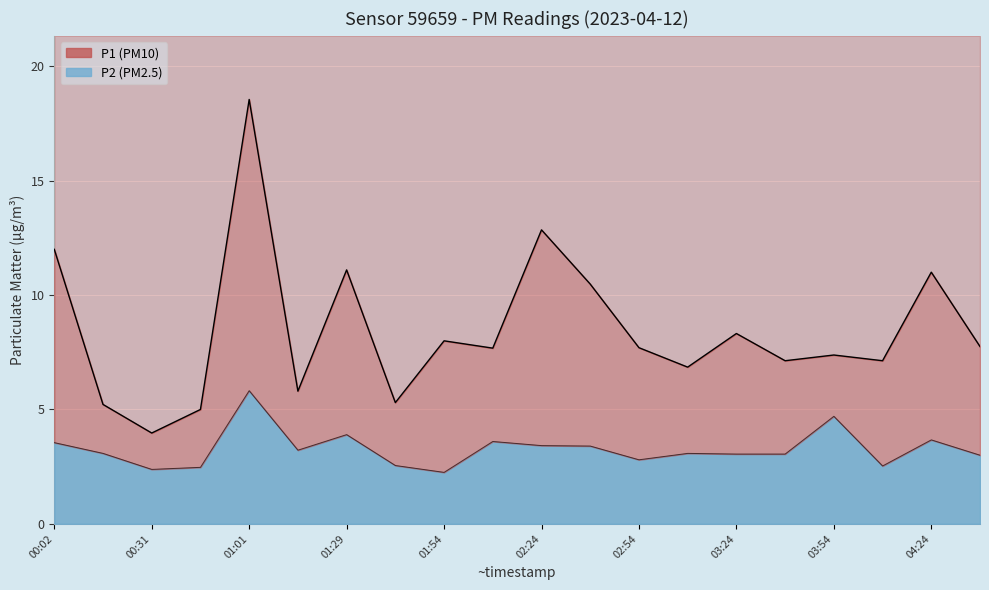

Is the value of P1 line at 19 greater than the value of P2 line at 17?

Yes